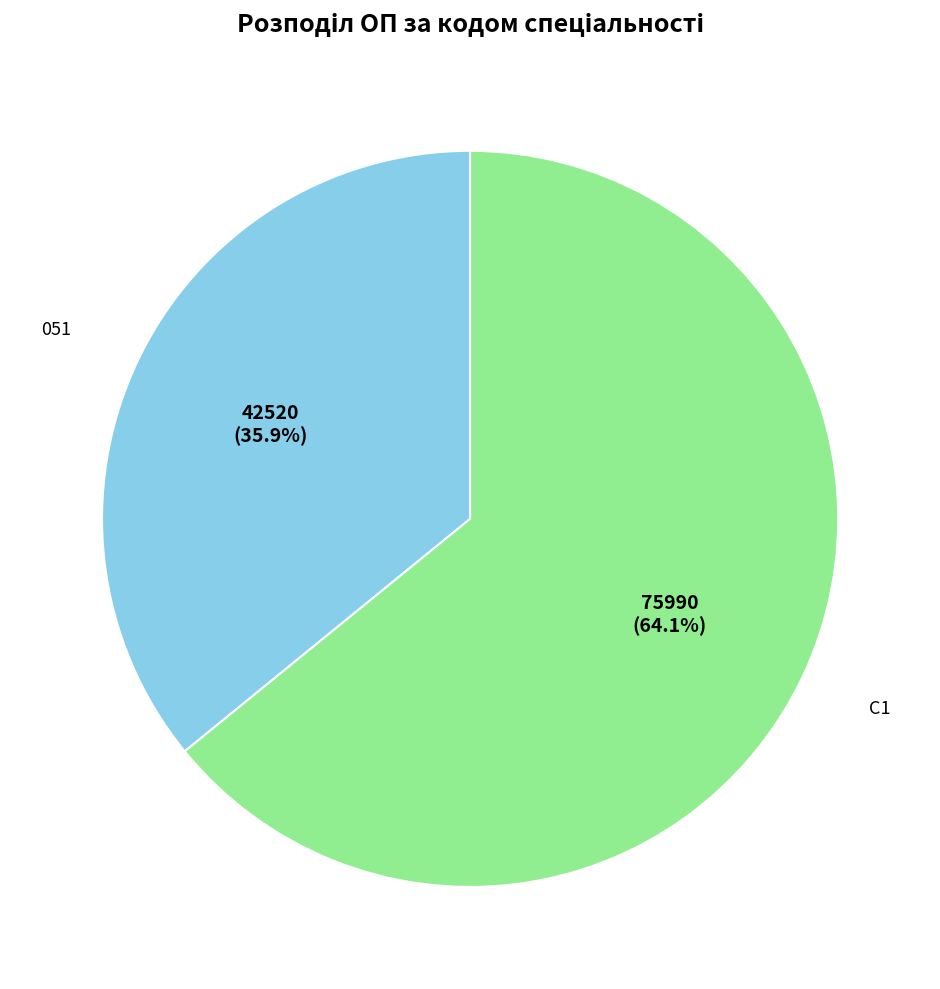

Does any single category account for the majority?

Yes